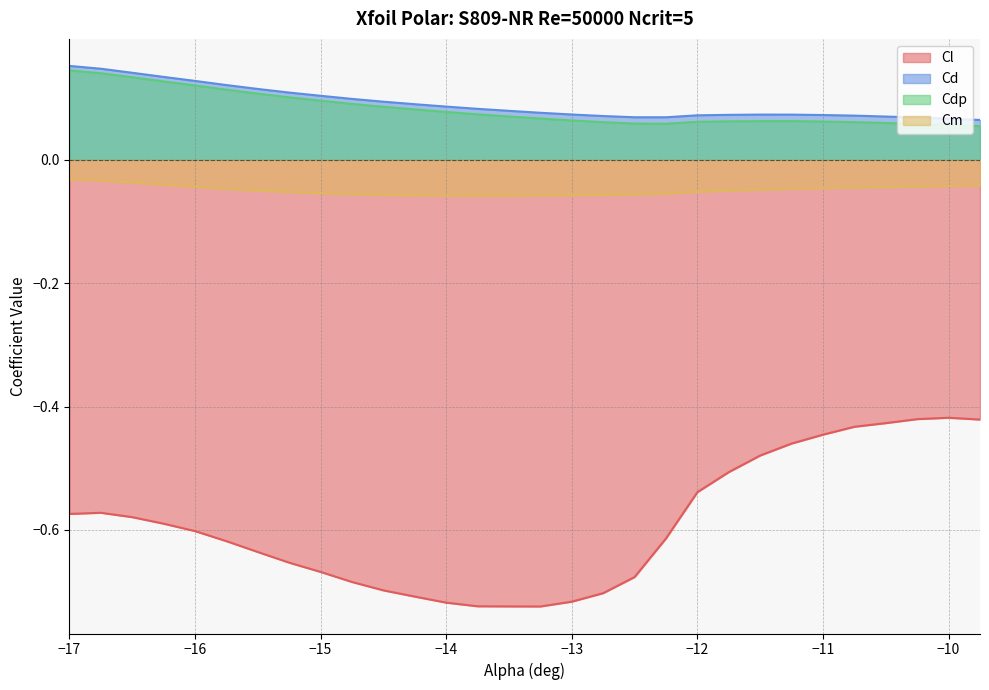

Reading left to right, what are all the values shown in this chart?

Cl: -0.6	-0.6	-0.6	-0.6	-0.6	-0.6	-0.6	-0.7	-0.7	-0.7	-0.7	-0.7	-0.7	-0.7	-0.7	-0.7	-0.7	-0.7	-0.7	-0.6	-0.5	-0.5	-0.5	-0.5	-0.4	-0.4	-0.4	-0.4	-0.4	-0.4
Cd: 0.2	0.1	0.1	0.1	0.1	0.1	0.1	0.1	0.1	0.1	0.1	0.1	0.1	0.1	0.1	0.1	0.1	0.1	0.1	0.1	0.1	0.1	0.1	0.1	0.1	0.1	0.1	0.1	0.1	0.1
Cdp: 0.1	0.1	0.1	0.1	0.1	0.1	0.1	0.1	0.1	0.1	0.1	0.1	0.1	0.1	0.1	0.1	0.1	0.1	0.1	0.1	0.1	0.1	0.1	0.1	0.1	0.1	0.1	0.1	0.1	0.1
Cm: -0.0	-0.0	-0.0	-0.0	-0.0	-0.0	-0.0	-0.1	-0.1	-0.1	-0.1	-0.1	-0.1	-0.1	-0.1	-0.1	-0.1	-0.1	-0.1	-0.1	-0.1	-0.1	-0.0	-0.0	-0.0	-0.0	-0.0	-0.0	-0.0	-0.0